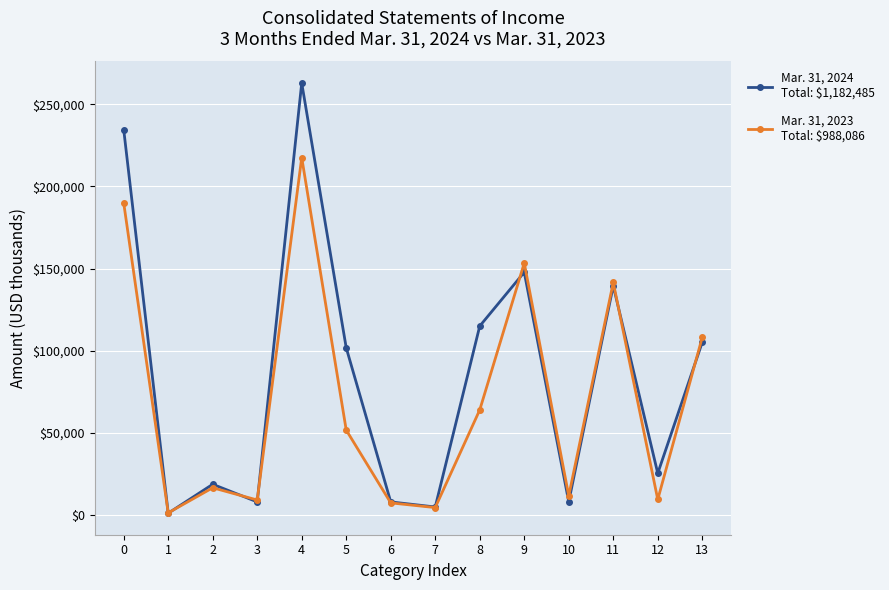

At which category is the sum across all series the highest?

4